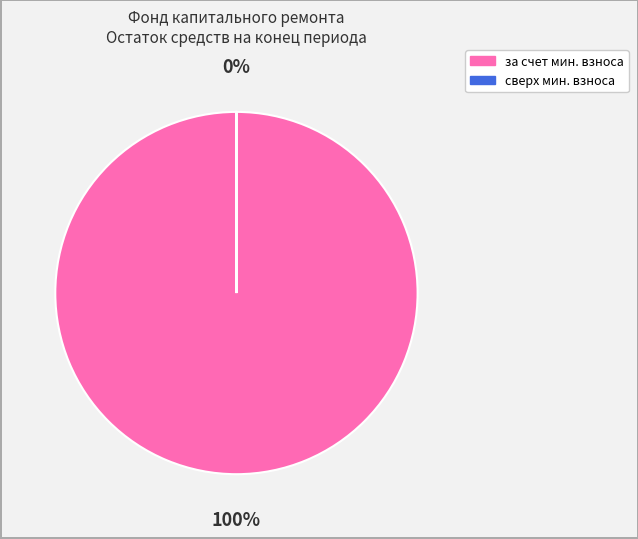

Is there any slice that represents more than half of the pie?

Yes